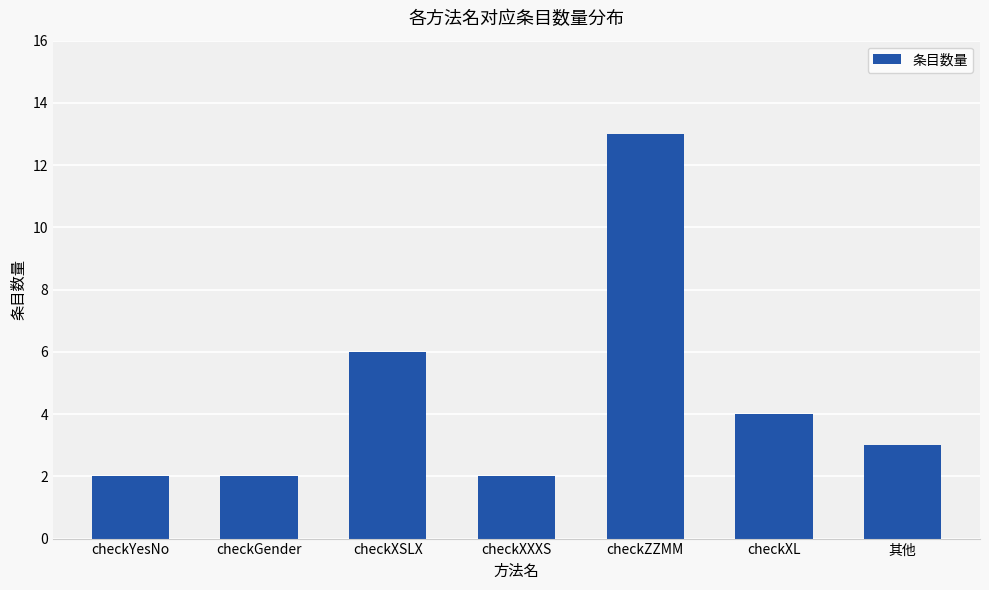

How many series are shown in this chart?

1